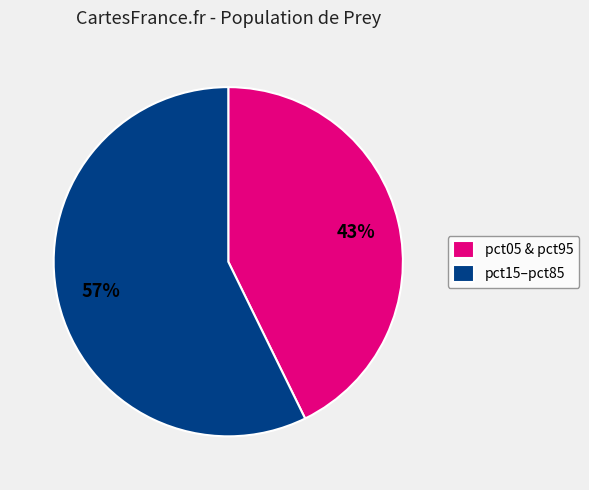

Which has a higher value, pct15–pct85 or pct05 & pct95?

pct15–pct85